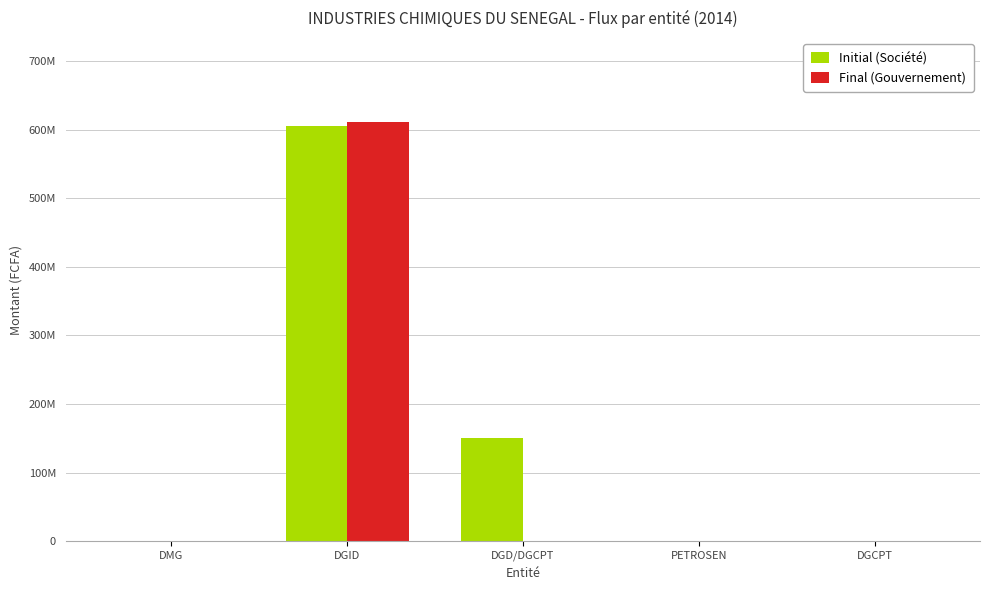

What is the average value of the Initial (Société) series?

151071649